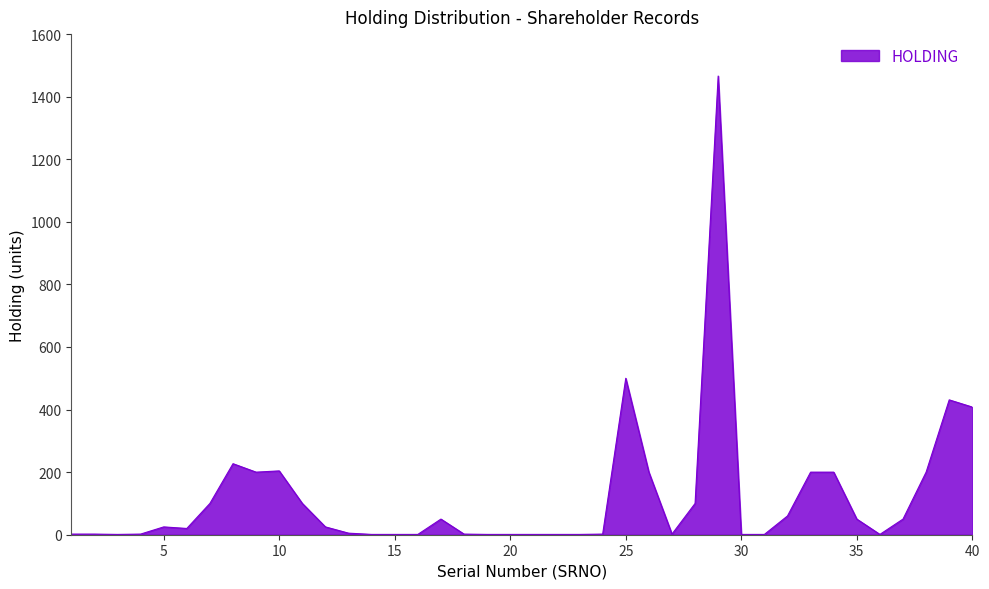

What is the difference between the maximum and minimum values?

1465